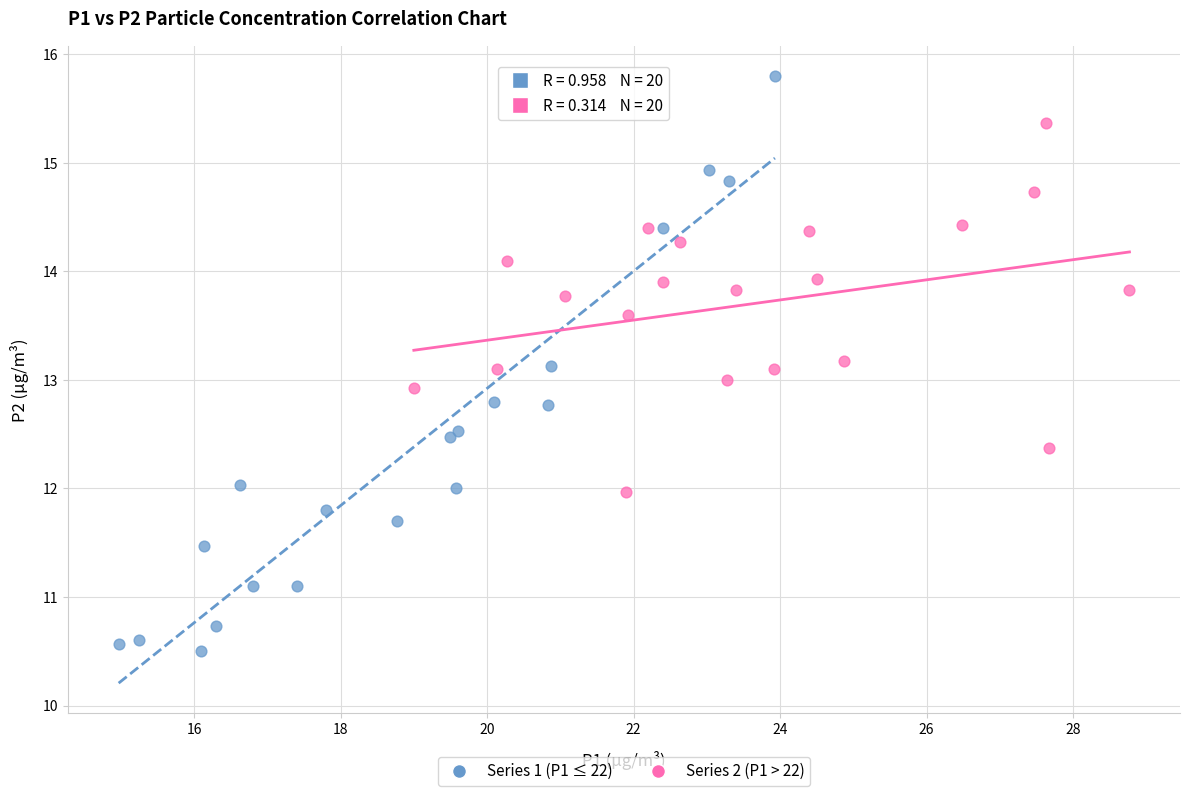

What are all the series names shown in the legend?

Series 1 (P1 ≤ 22), Series 2 (P1 > 22)